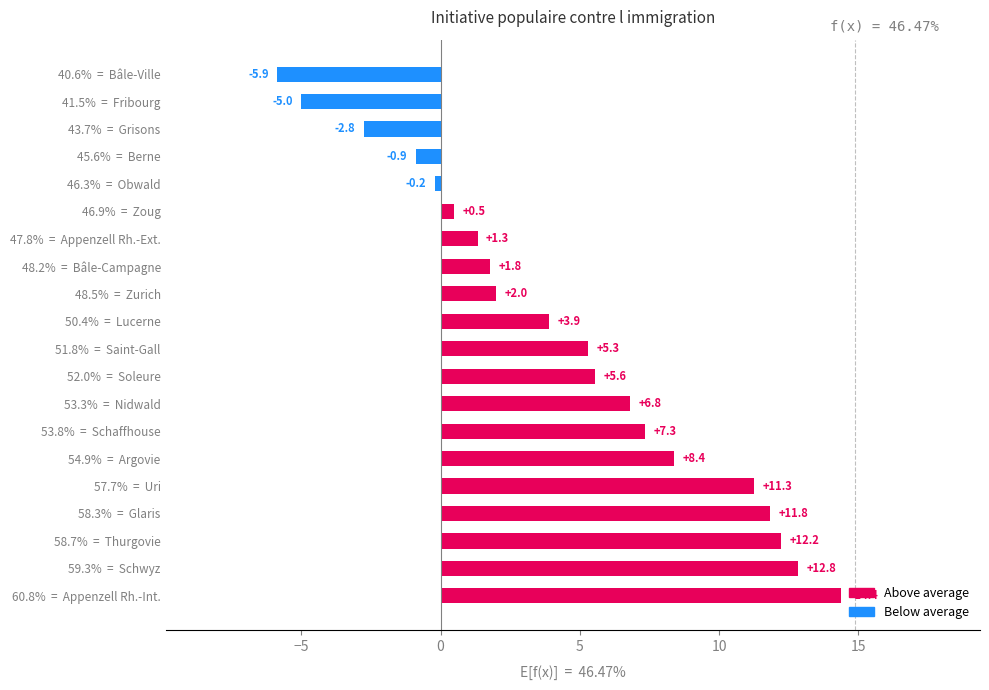

Count the number of data series in this chart.

1